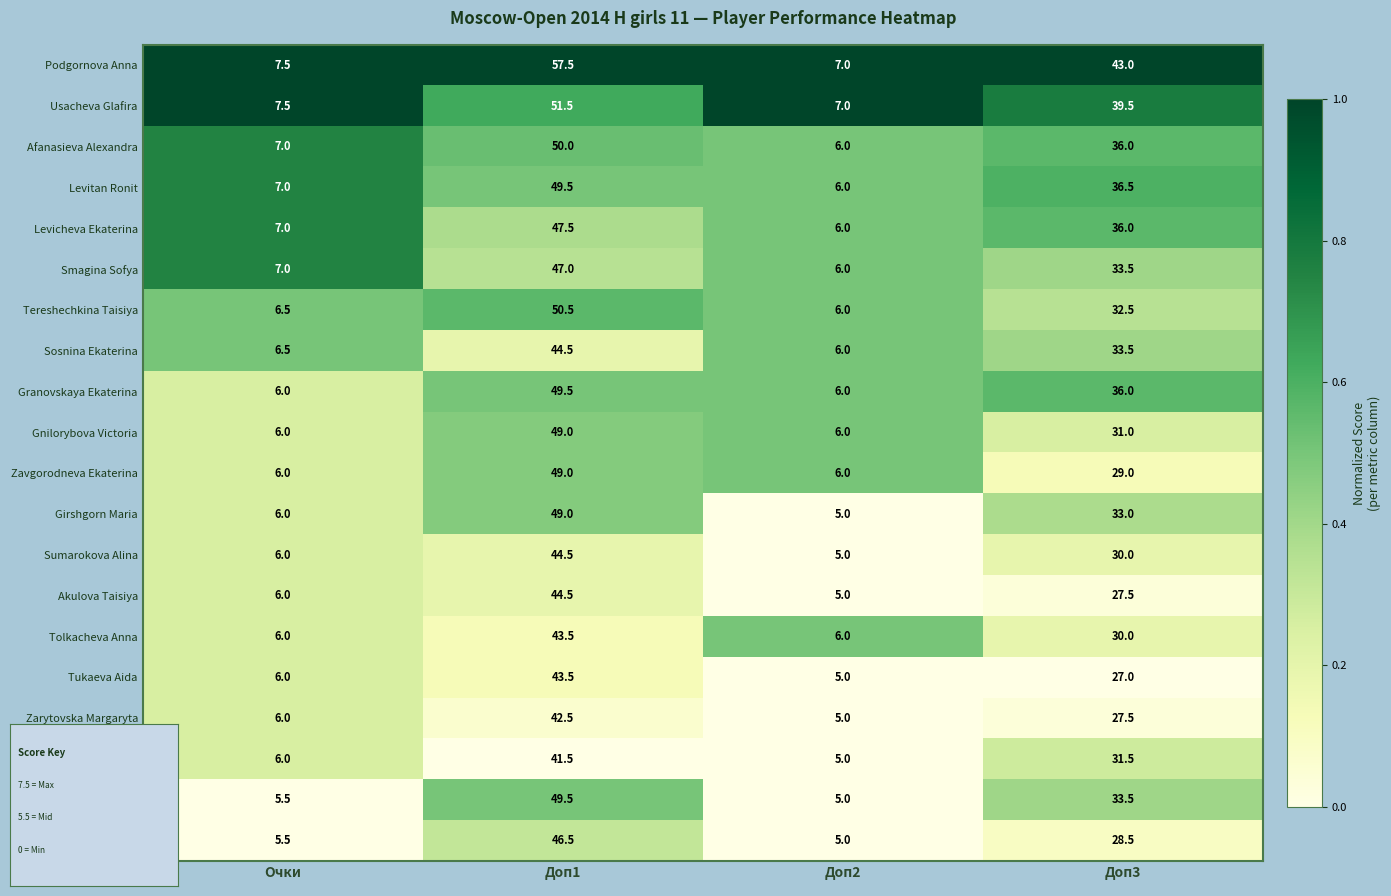

Which series has the largest range (max minus min)?

Podgornova Anna